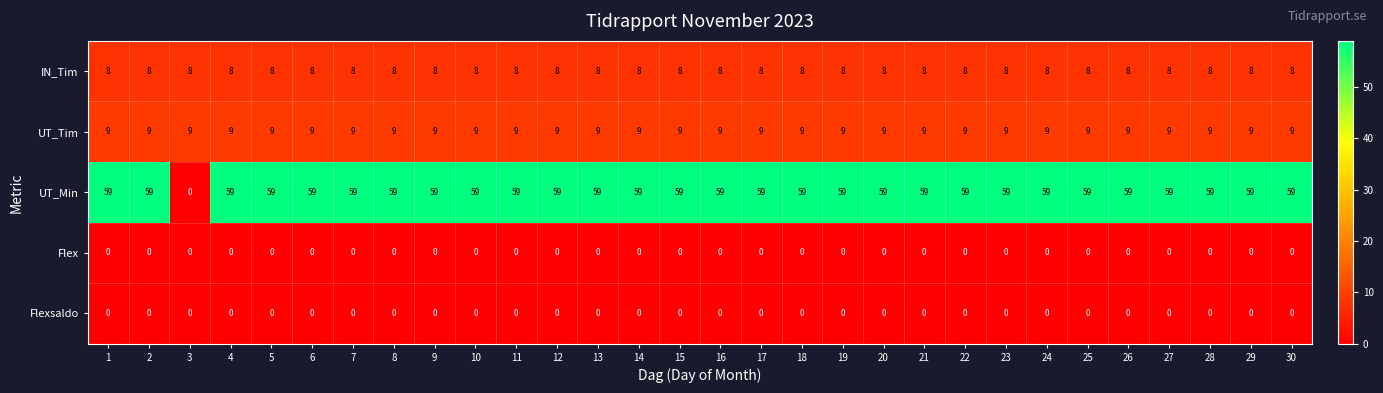

At how many categories does at least one series exceed 20?

29